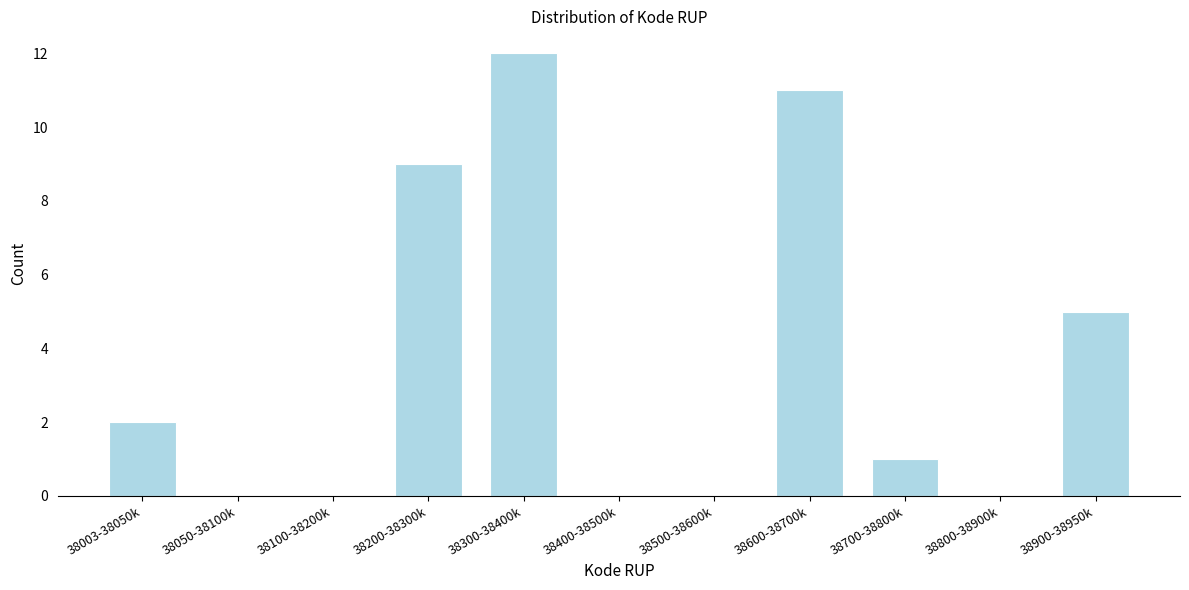

Reading left to right, what are all the values shown in this chart?

38003-38050k=2	38050-38100k=0	38100-38200k=0	38200-38300k=9	38300-38400k=12	38400-38500k=0	38500-38600k=0	38600-38700k=11	38700-38800k=1	38800-38900k=0	38900-38950k=5